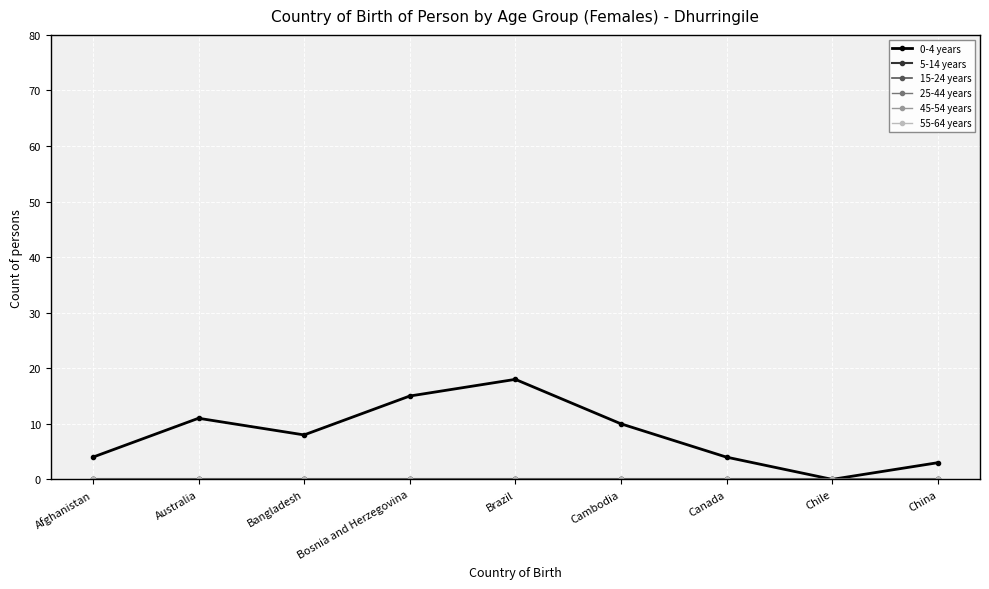

At how many categories does at least one series exceed 4?

5